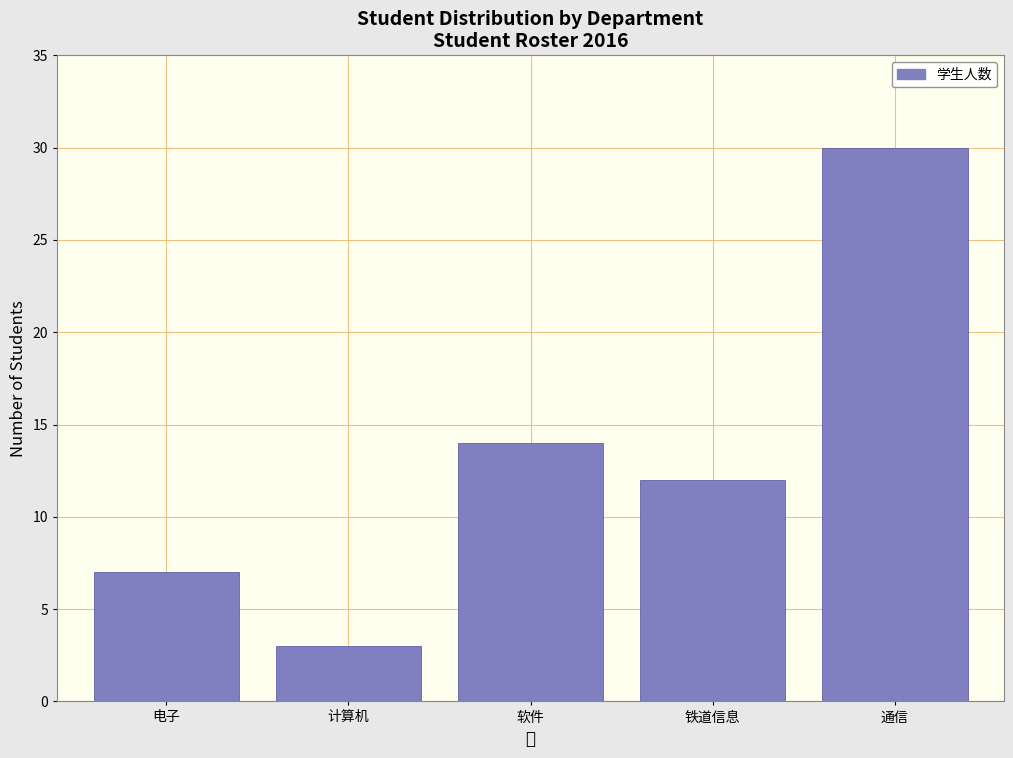

Reading right to left, what are all the values shown in this chart?

30	12	14	3	7